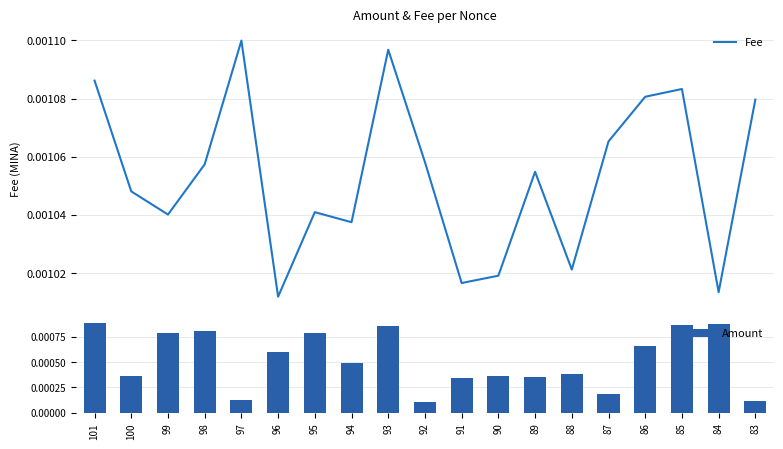

Which category has the lowest value in the Amount series?

92